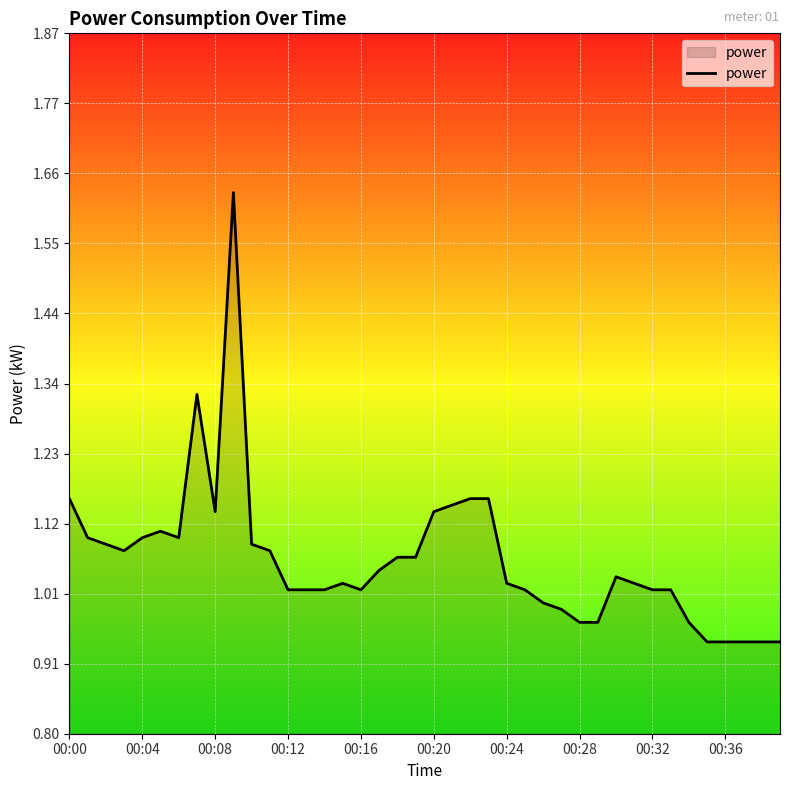

What is the difference between the maximum and minimum values?

0.7